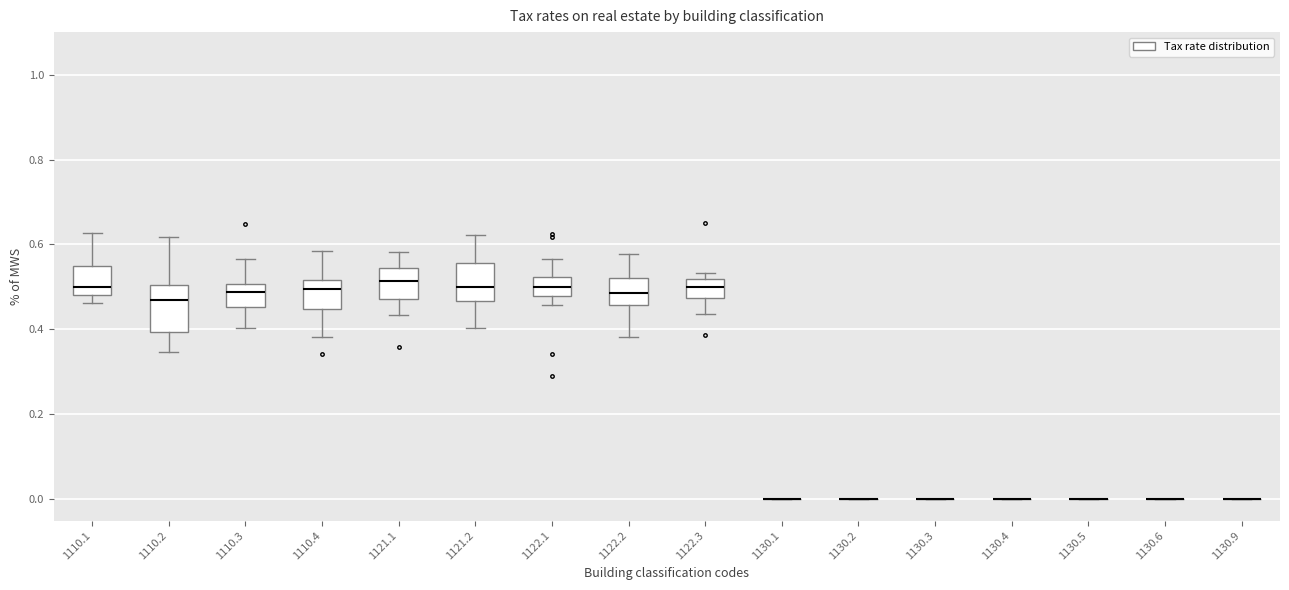

Reading left to right, transcribe this box plot: for each box, give where its median line is, the range the box spans, and where its two whiskers end, as read against the y-axis. The values are not printed on the chart, so give them approximately, as read against the axis.

1110.1: median 0.50, box 0.48 to 0.54, whiskers 0.46 to 0.62
1110.2: median 0.46, box 0.40 to 0.50, whiskers 0.34 to 0.62
1110.3: median 0.48, box 0.46 to 0.50, whiskers 0.40 to 0.56
1110.4: median 0.50, box 0.44 to 0.52, whiskers 0.38 to 0.58
1121.1: median 0.52, box 0.48 to 0.54, whiskers 0.44 to 0.58
1121.2: median 0.50, box 0.46 to 0.56, whiskers 0.40 to 0.62
1122.1: median 0.50, box 0.48 to 0.52, whiskers 0.46 to 0.56
1122.2: median 0.48, box 0.46 to 0.52, whiskers 0.38 to 0.58
1122.3: median 0.50, box 0.48 to 0.52, whiskers 0.44 to 0.54
1130.1: box collapsed to a line at 0.00, whiskers 0.00 to 0.00
1130.2: box collapsed to a line at 0.00, whiskers 0.00 to 0.00
1130.3: box collapsed to a line at 0.00, whiskers 0.00 to 0.00
1130.4: box collapsed to a line at 0.00, whiskers 0.00 to 0.00
1130.5: box collapsed to a line at 0.00, whiskers 0.00 to 0.00
1130.6: box collapsed to a line at 0.00, whiskers 0.00 to 0.00
1130.9: box collapsed to a line at 0.00, whiskers 0.00 to 0.00